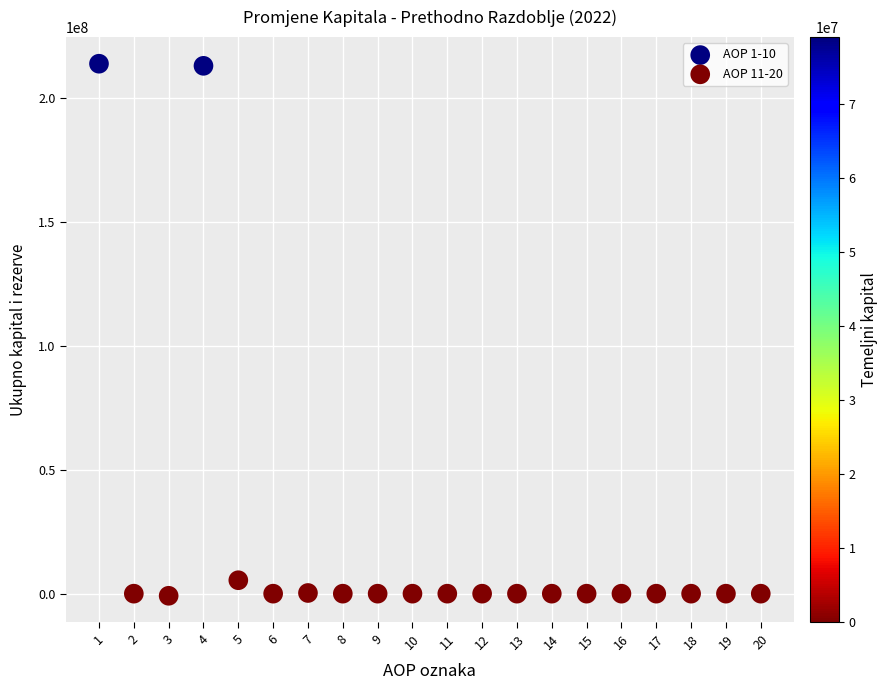

Which series contains the highest Y value?

AOP 1-10